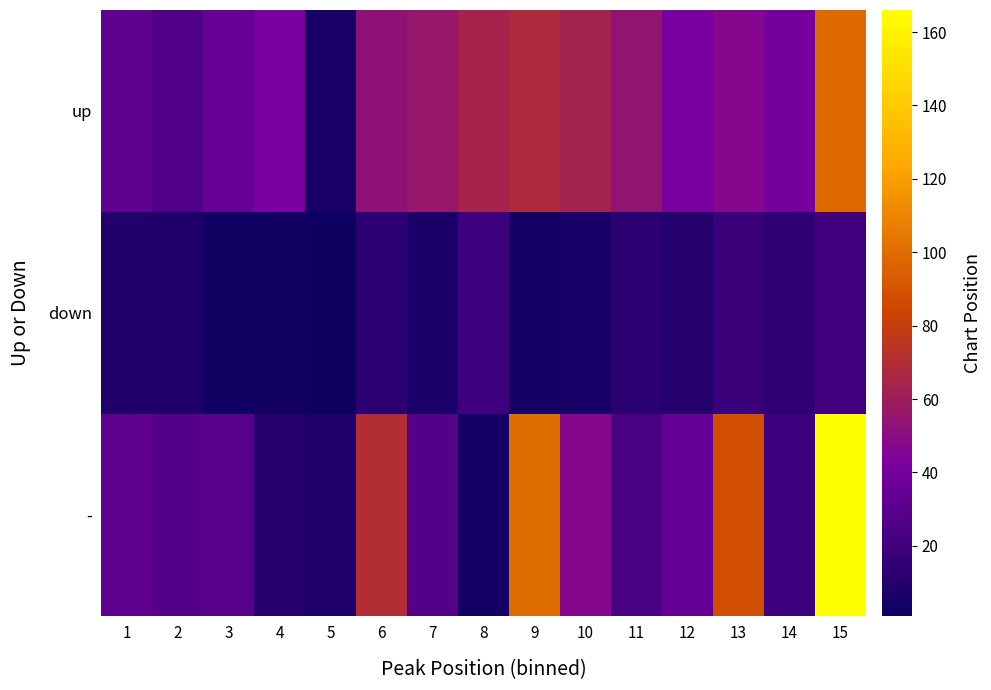

What is the difference between the highest and lowest values at 12?

31